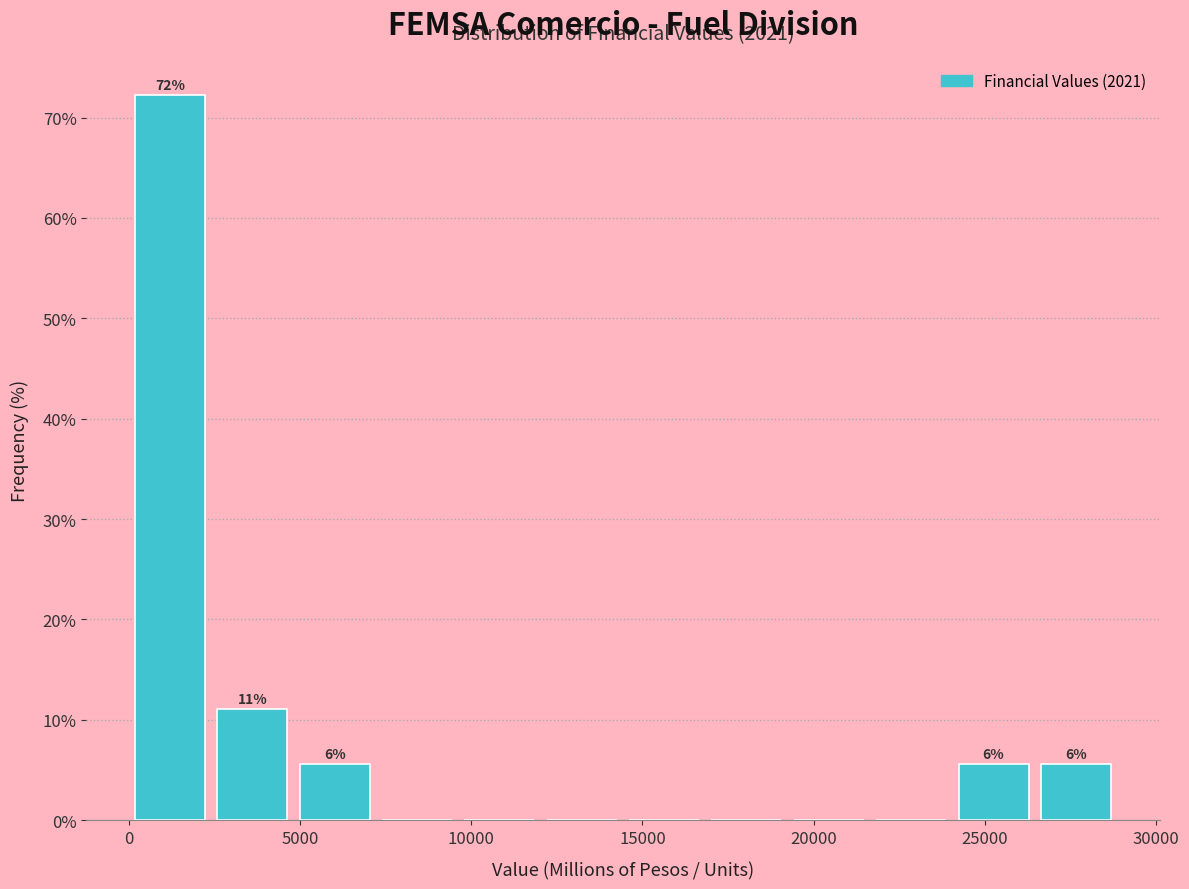

Which range on the x-axis has the tallest bar?

0 to 2500